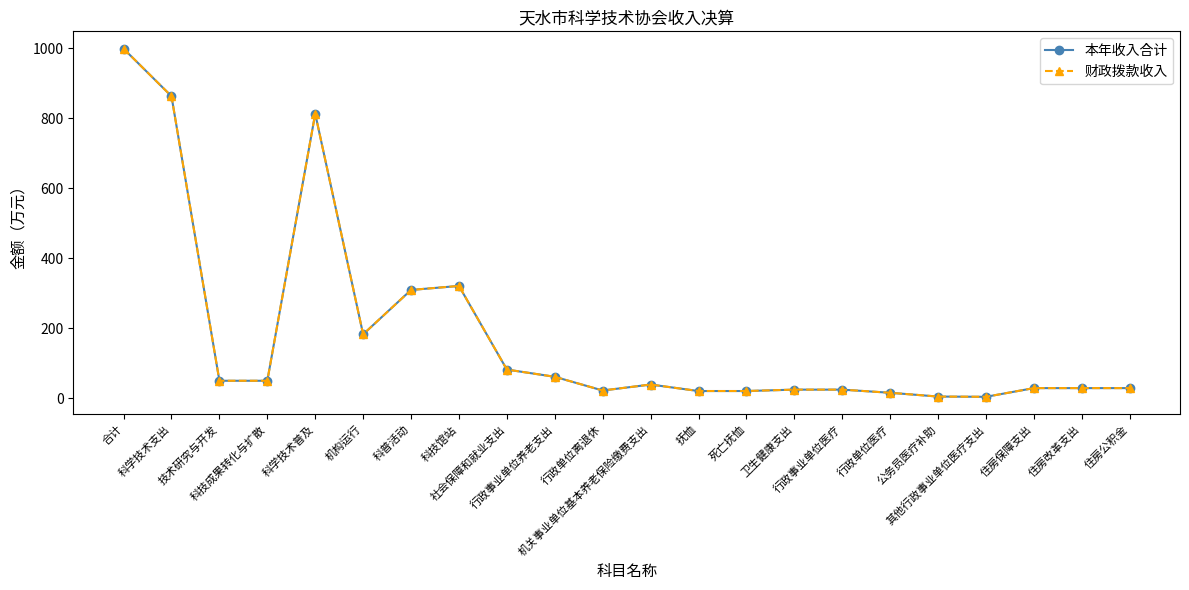

Is this an area chart (filled region under the line)?

No